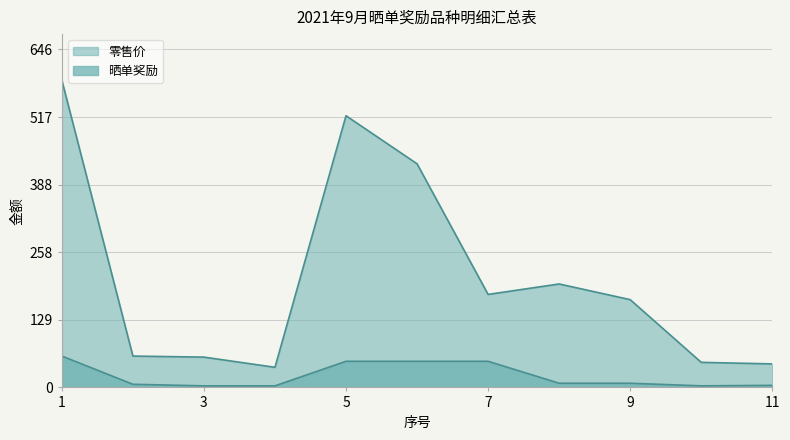

How many lines are shown in the chart?

2